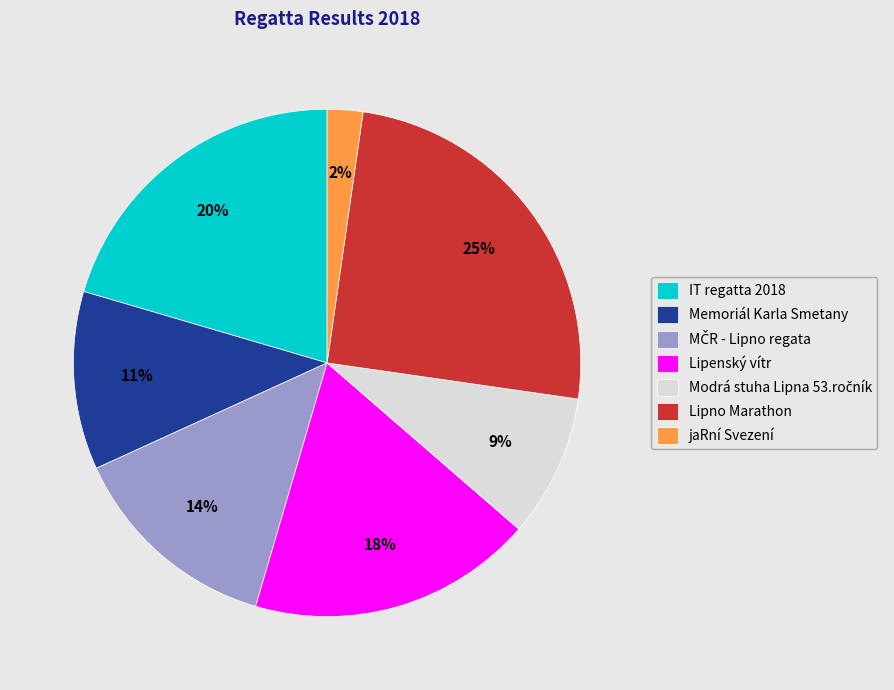

Is it true that IT regatta 2018 is 12% of the pie?

False